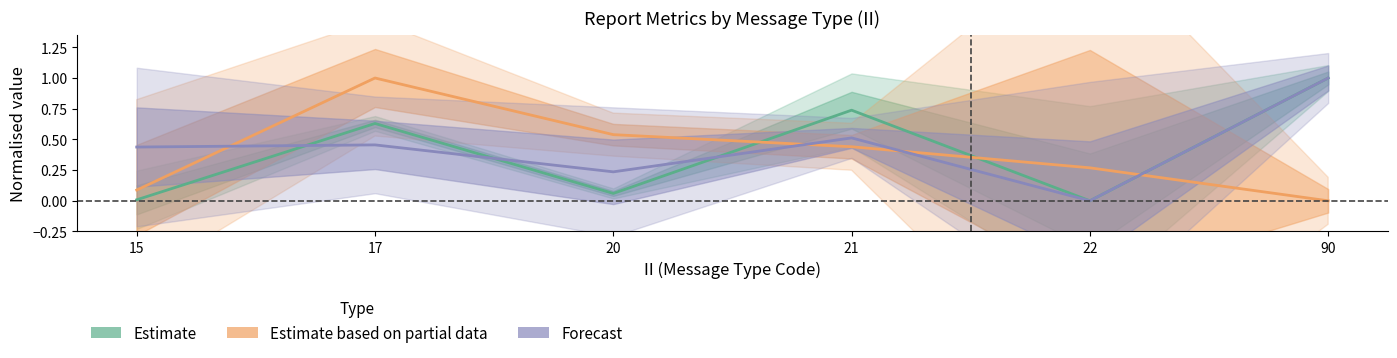

True or false: Estimate based on partial data has a value of 0.5 at 20.

True